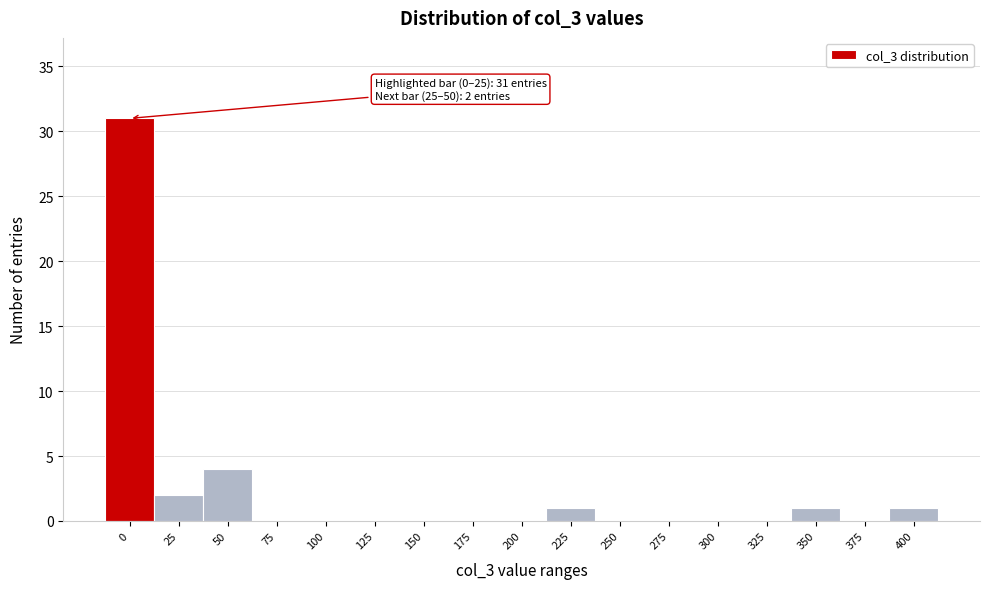

Reading left to right, transcribe all the data shown in this chart.

0=31	25=2	50=4	75=0	100=0	125=0	150=0	175=0	200=0	225=1	250=0	275=0	300=0	325=0	350=1	375=0	400=1